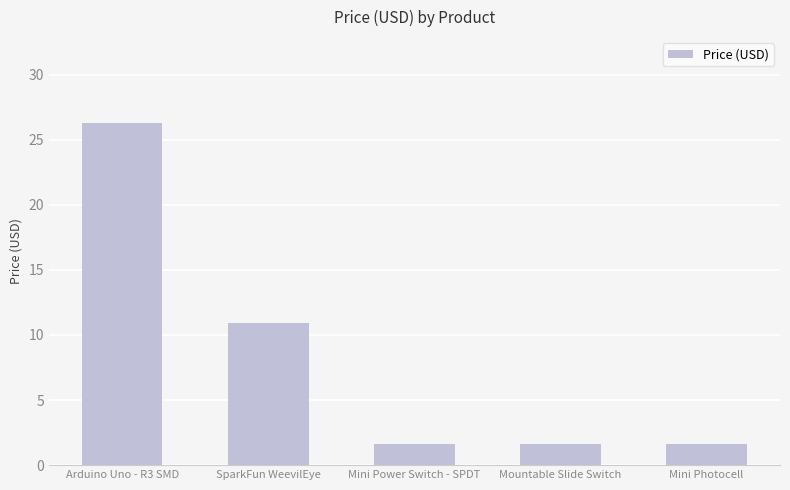

Where is the data nearest to the value 13?

SparkFun WeevilEye